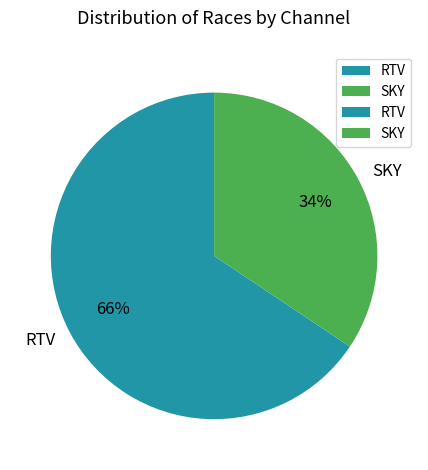

To the nearest percent, what percentage of the pie is RTV?

66%